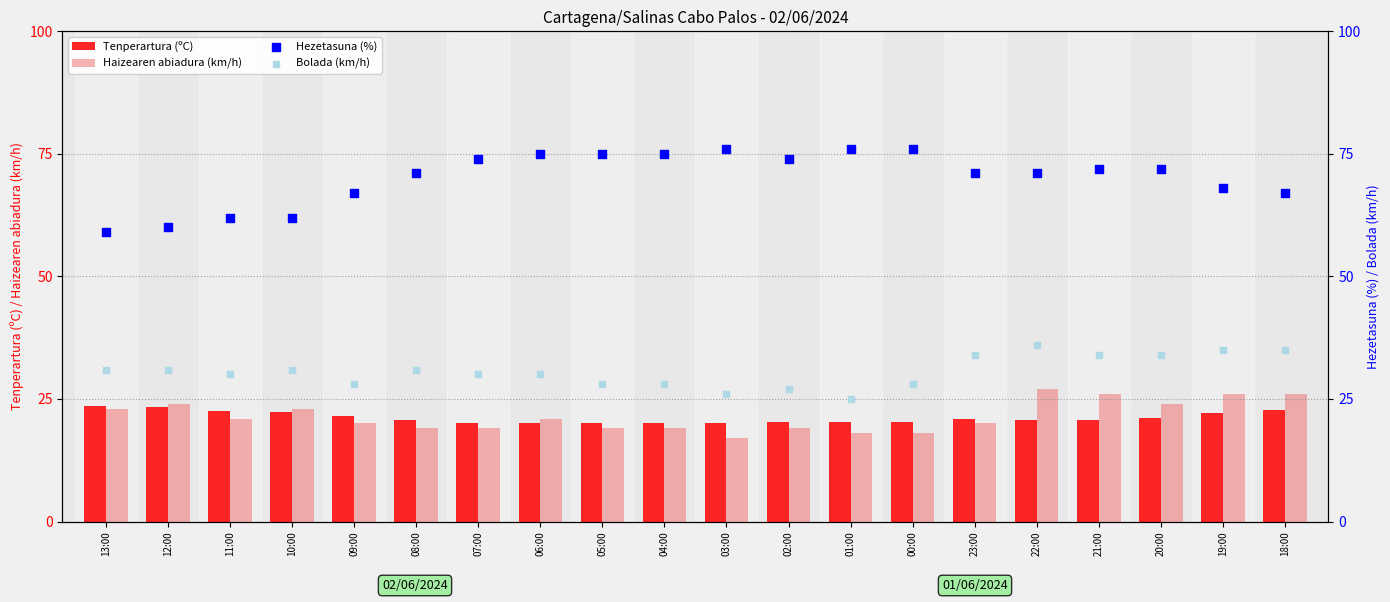

At which category is the sum across all series the highest?

22:00